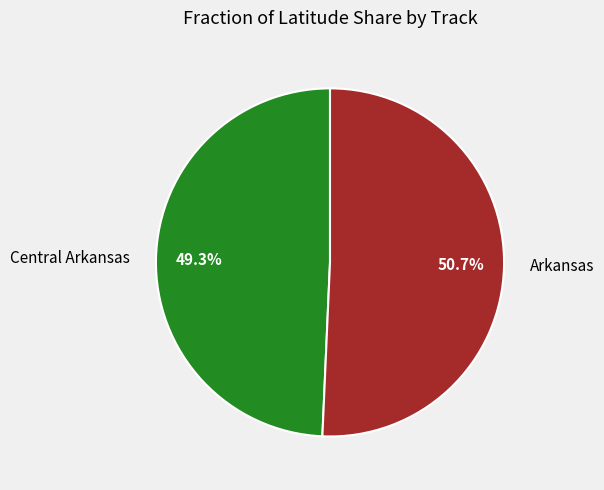

Is there any slice that represents more than half of the pie?

Yes